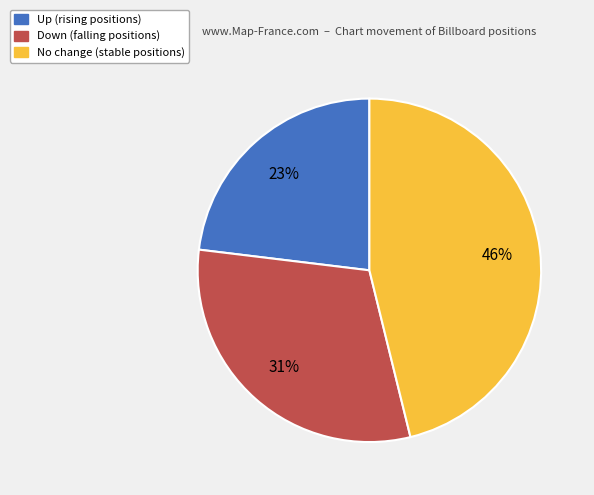

How many segments does this pie chart have?

3